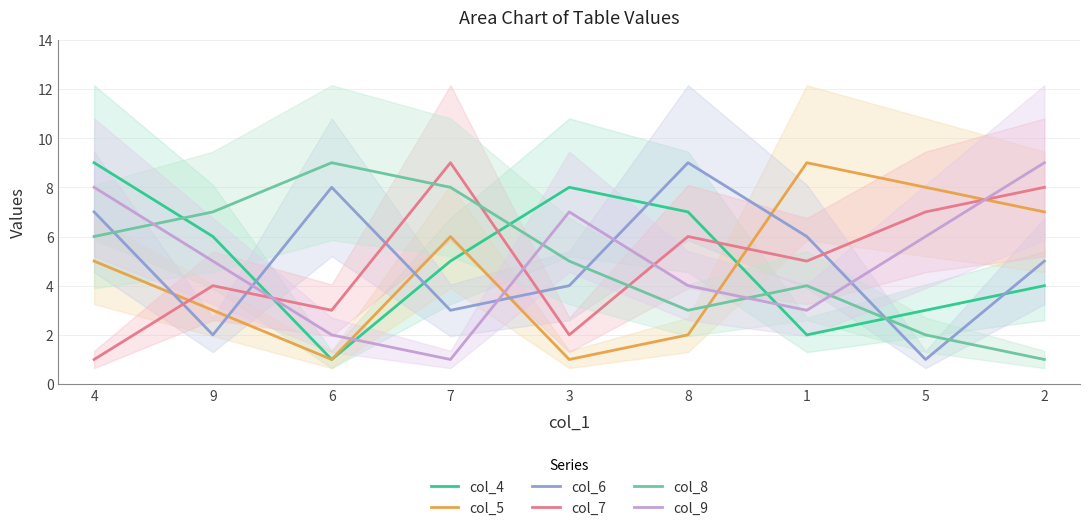

What is the average value of the col_5 series?

5